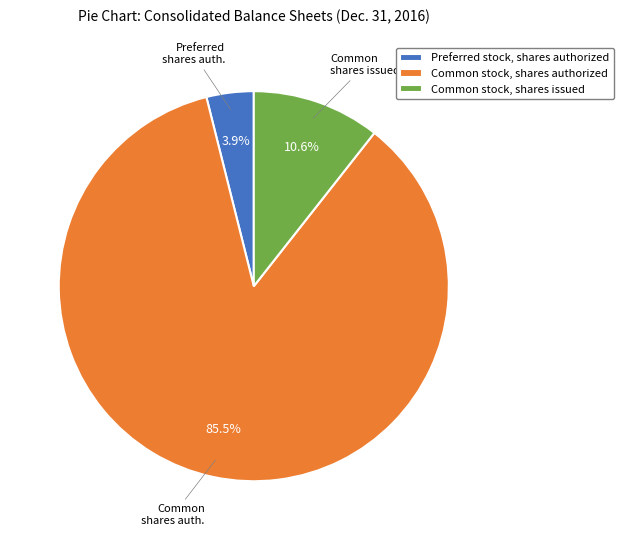

How many slices are in this pie chart?

3